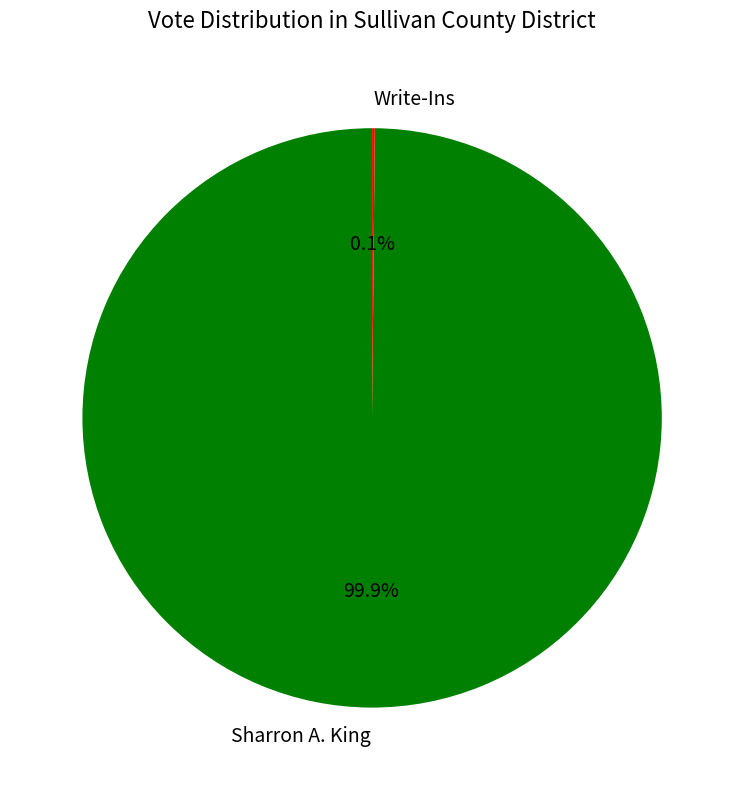

To the nearest percent, what portion does Sharron A. King represent?

100%